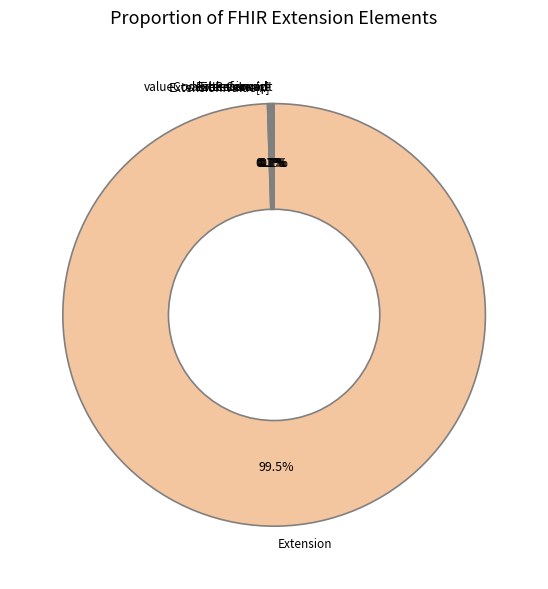

Which category has the biggest portion of the pie?

Extension